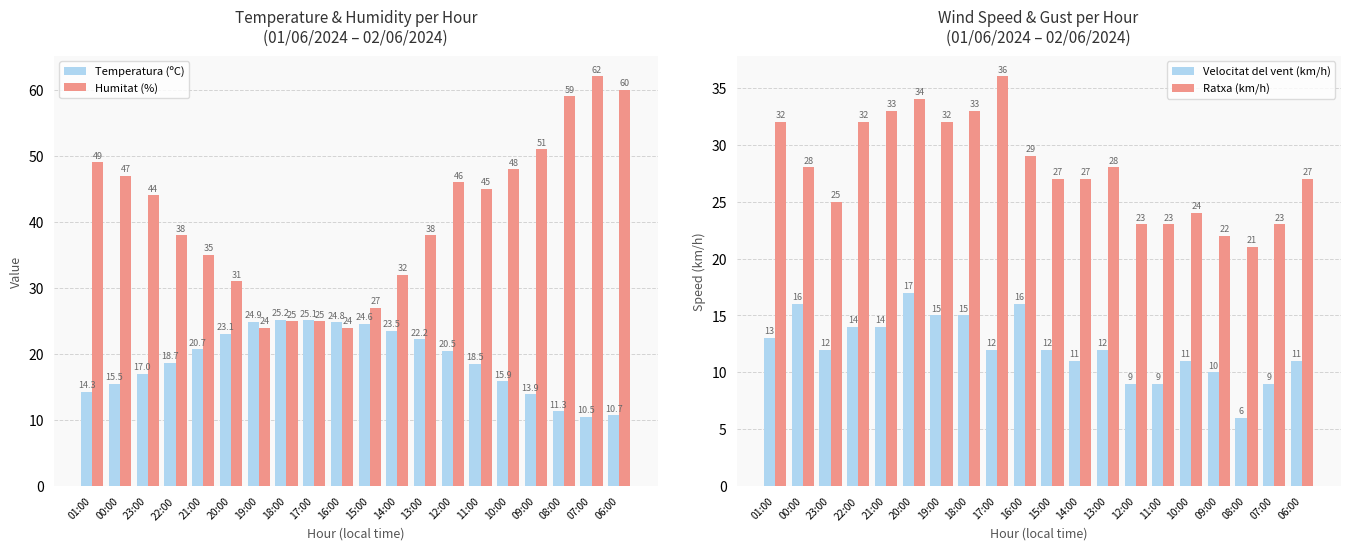

Is it true that Ratxa (km/h) equals 6.6 at 15:00?

False